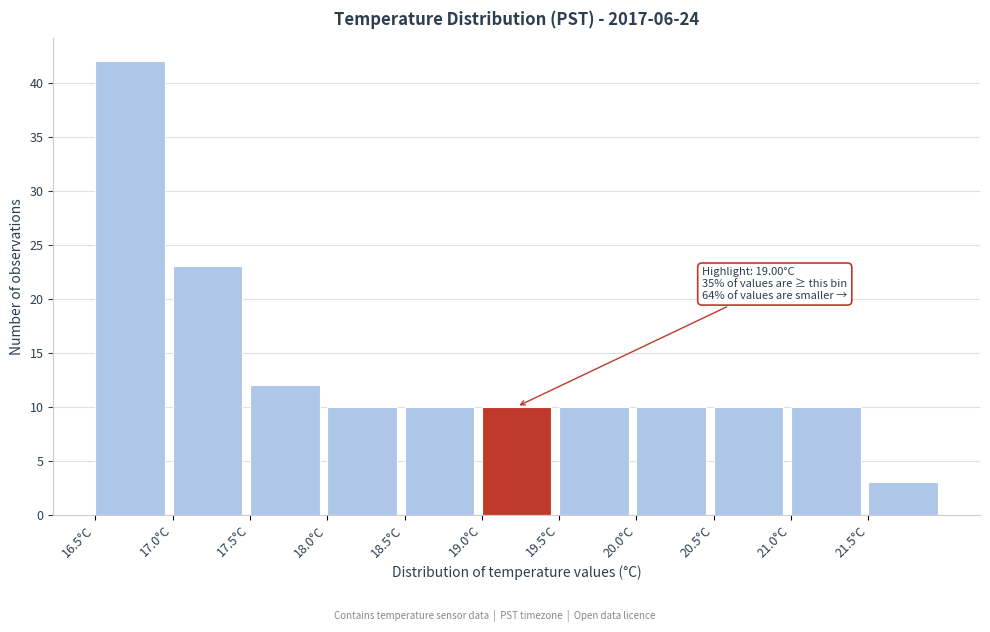

Over which range of the x-axis is the bar tallest?

16.5 to 17.0